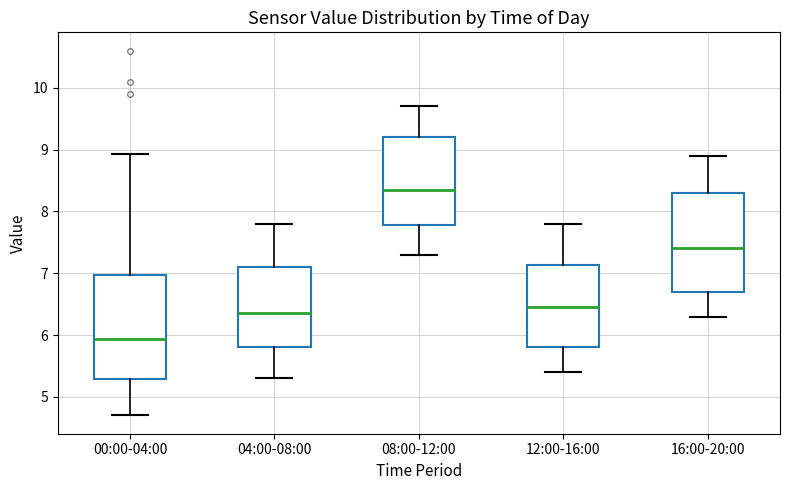

Reading left to right, transcribe this box plot: for each box, give where its median line is, the range the box spans, and where its two whiskers end, as read against the y-axis. The values are not printed on the chart, so give them approximately, as read against the axis.

00:00-04:00: median 5.9, box 5.3 to 7.0, whiskers 4.7 to 8.9
04:00-08:00: median 6.4, box 5.8 to 7.1, whiskers 5.3 to 7.8
08:00-12:00: median 8.4, box 7.8 to 9.2, whiskers 7.3 to 9.7
12:00-16:00: median 6.5, box 5.8 to 7.1, whiskers 5.4 to 7.8
16:00-20:00: median 7.4, box 6.7 to 8.3, whiskers 6.3 to 8.9